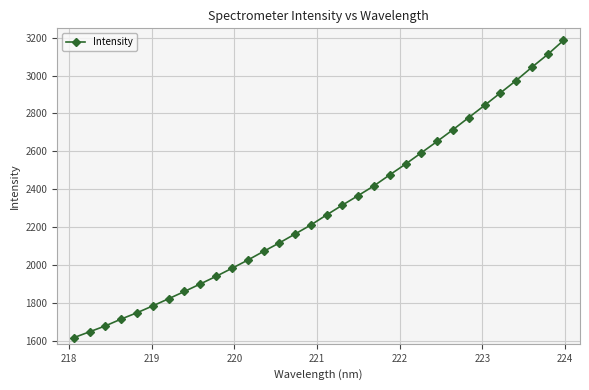

What is the value of the 11th point from the left?

1982.9